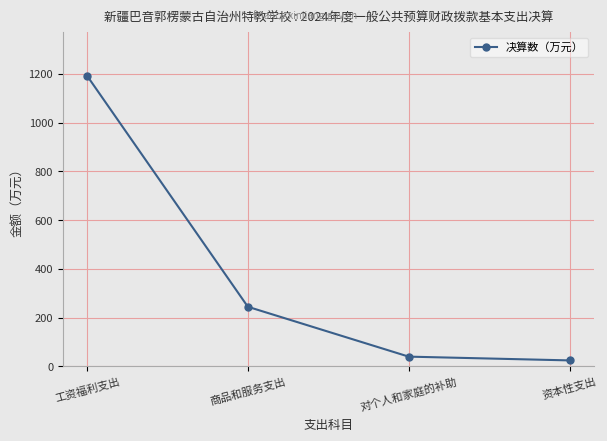

What position from the left is 工资福利支出?

1